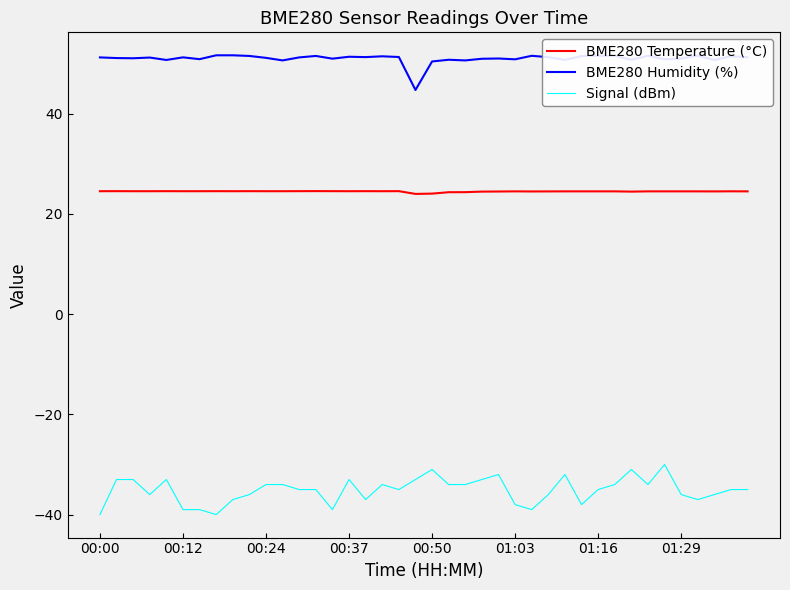

What is the maximum value for Signal (dBm)?

-30.0